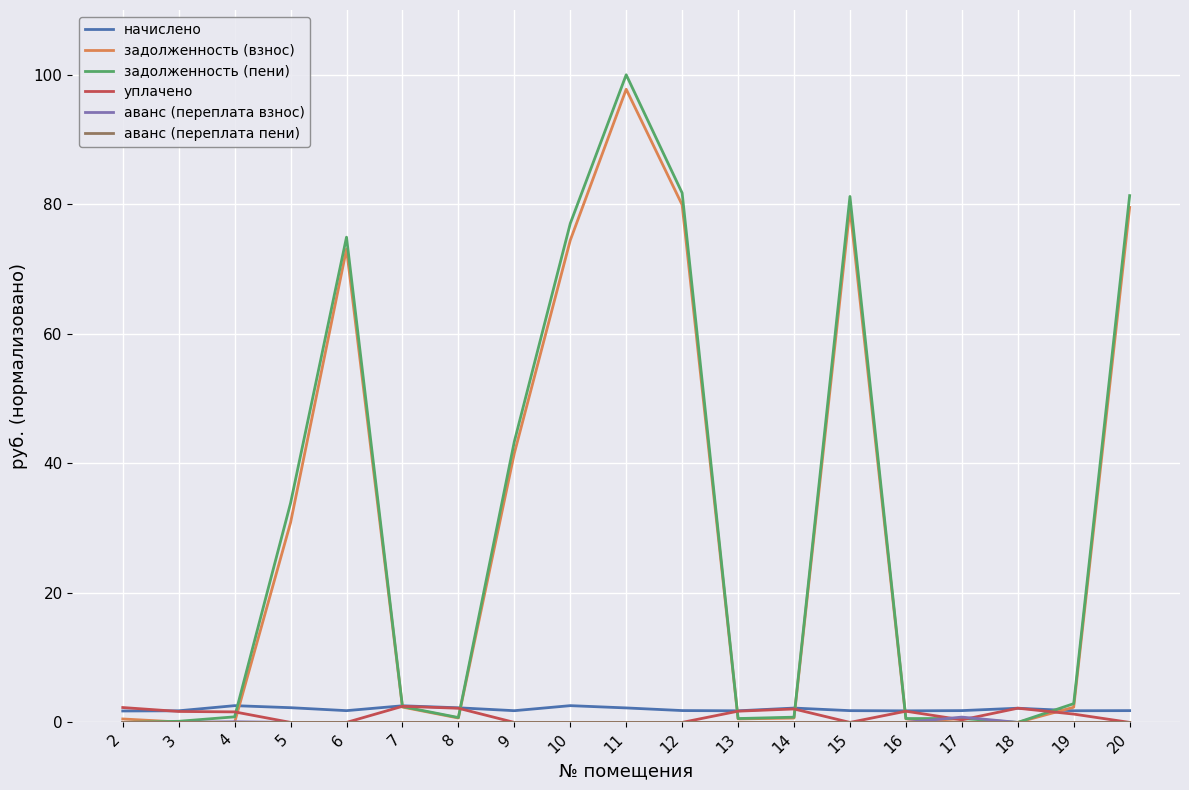

At which category is the sum across all series the highest?

11